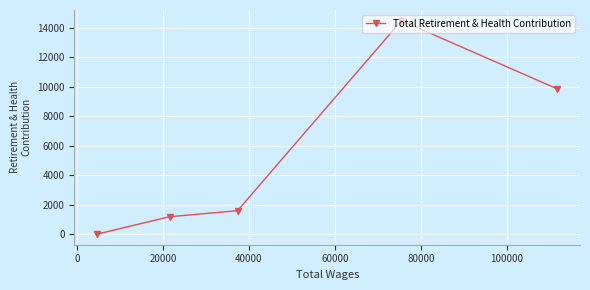

Does the chart display data point markers on the line(s)?

Yes